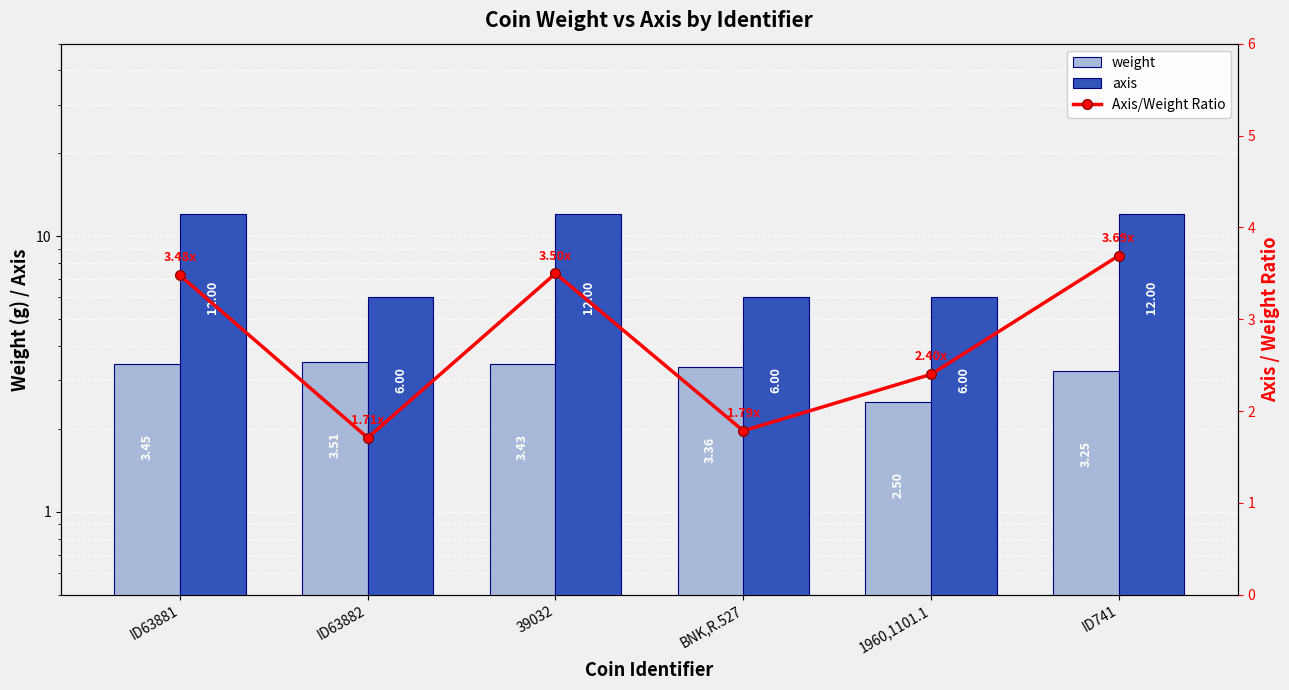

Where is axis nearest to the value 9?

ID63881